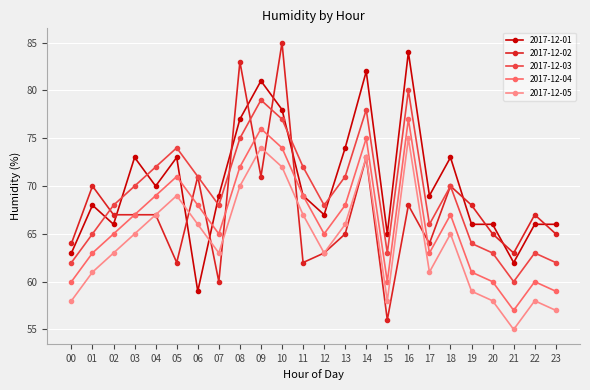

True or false: 2017-12-04 and 2017-12-05 cross at least once.

False